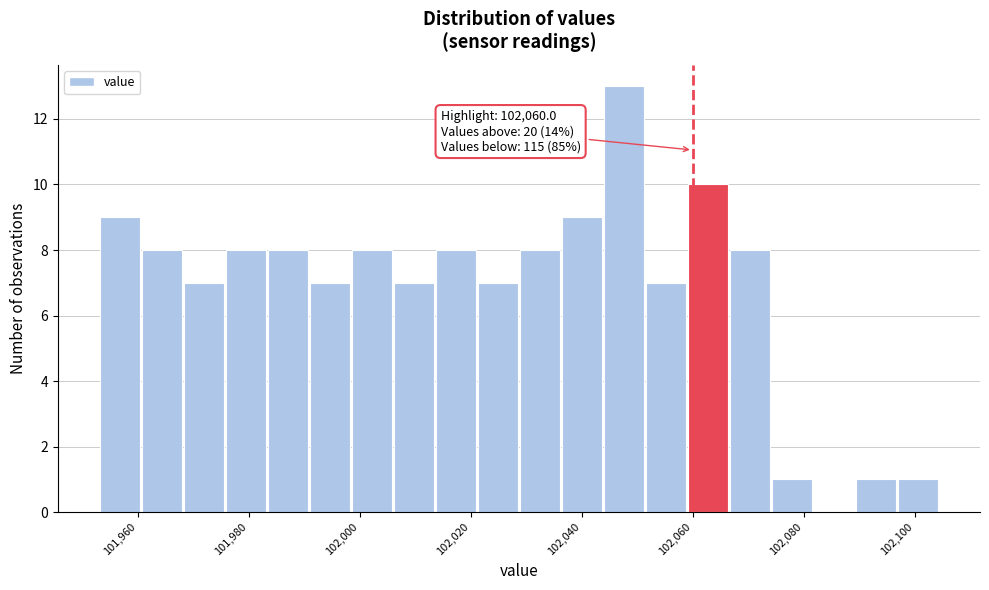

Read against the x-axis, roughly where is the centre of the tallest bar?

102048